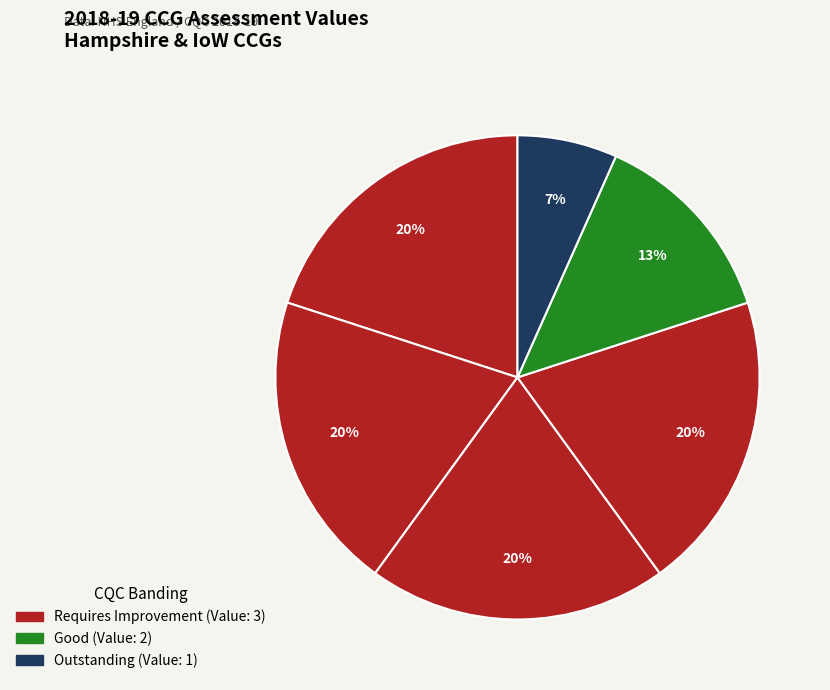

Count the number of slices in the pie.

6